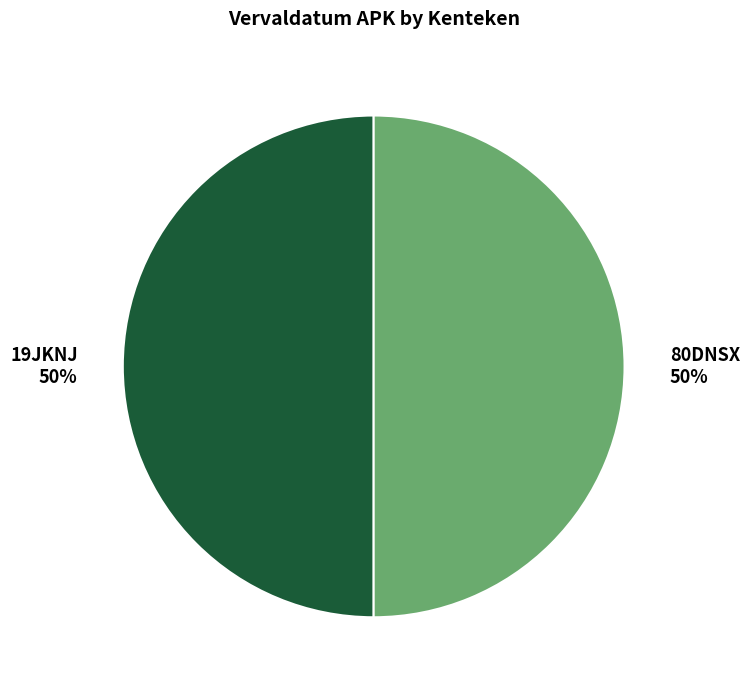

The 80DNSX 50% slice represents 50% of the pie. True or false?

True